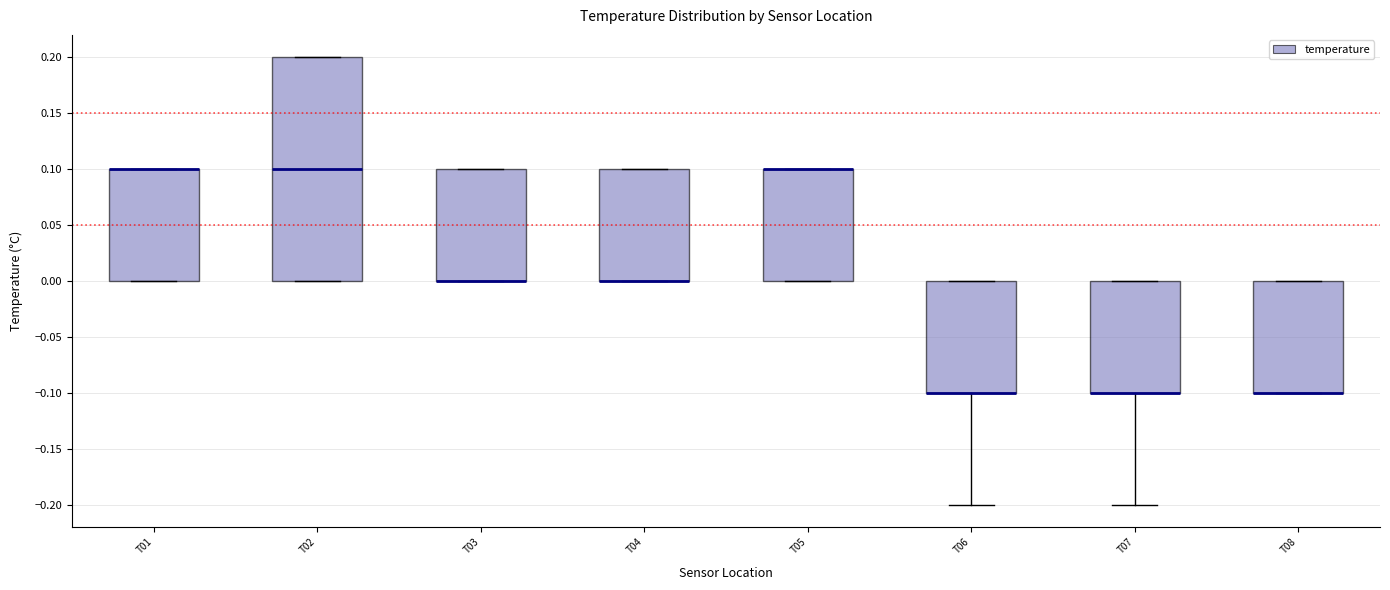

Where is the upper edge of the box for T07 on the y-axis? The values are not printed on the chart, so give them approximately, as read against the axis.

0.0